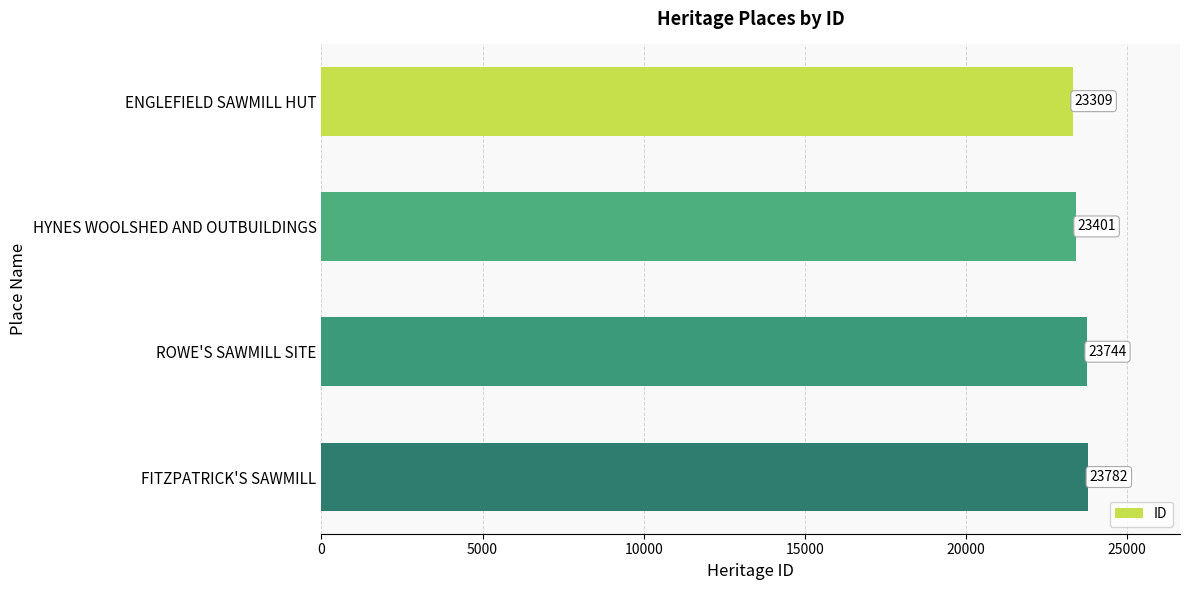

What is the difference between the maximum and minimum values?

473